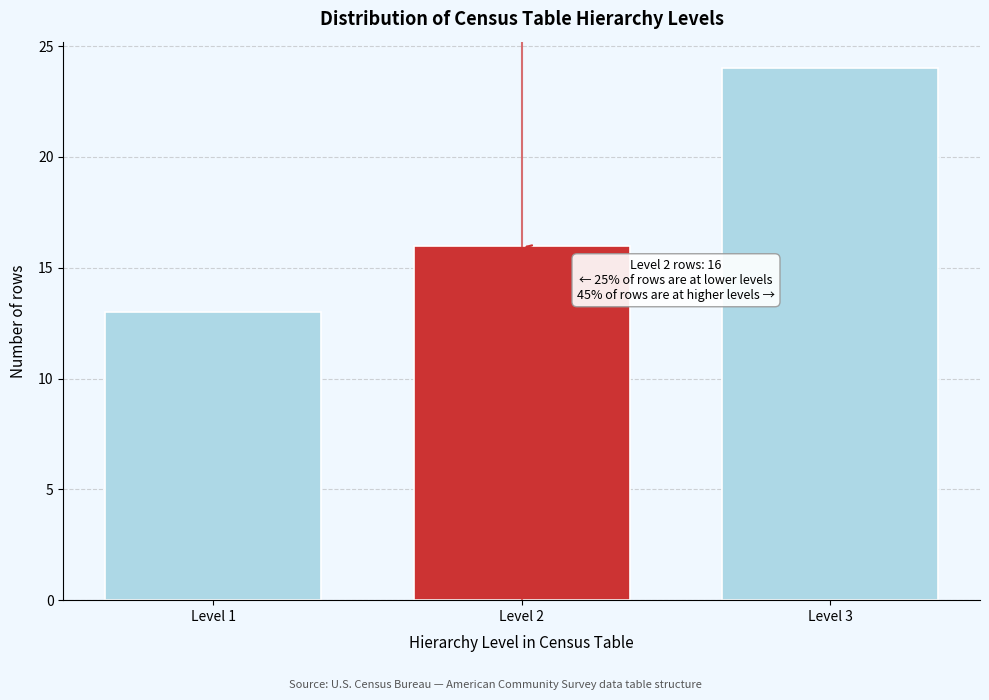

Reading right to left, what are all the values shown in this chart?

24	16	13